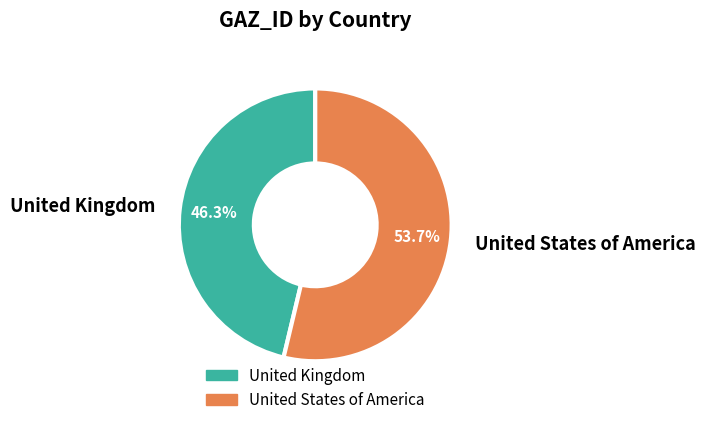

The United Kingdom slice represents 46% of the pie. True or false?

True